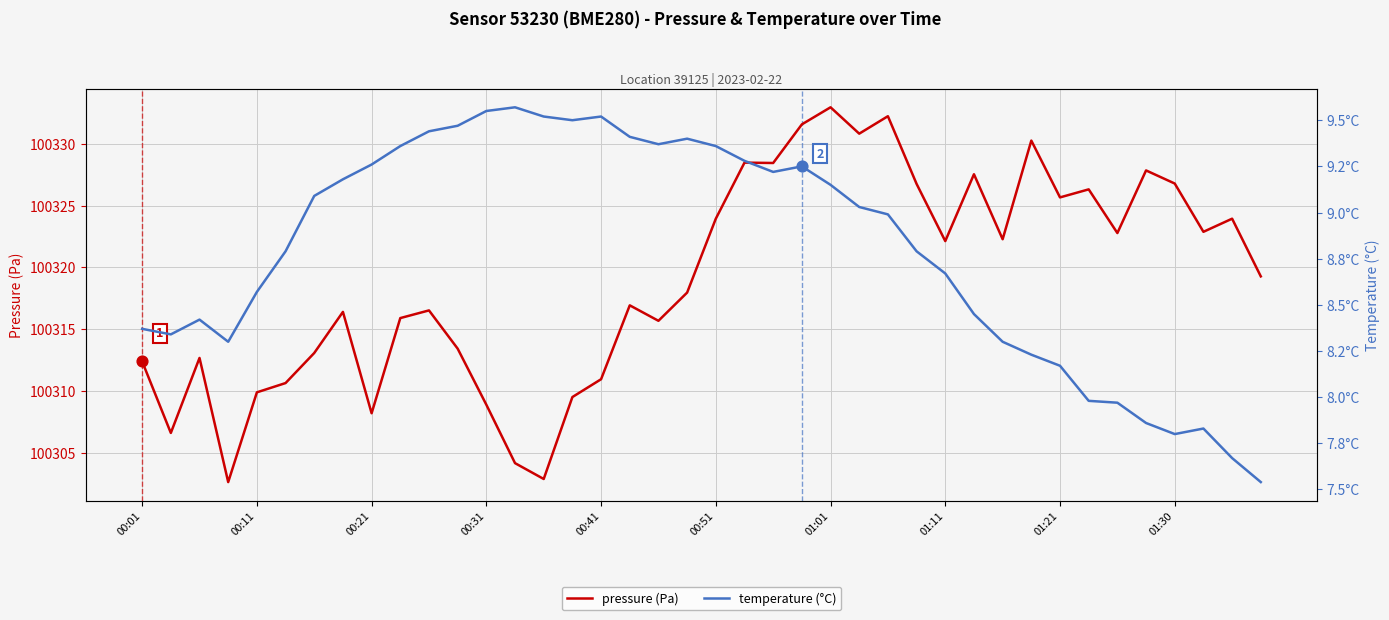

Is the value of temperature (°C) at 14 greater than the value of pressure (Pa) at 25?

No